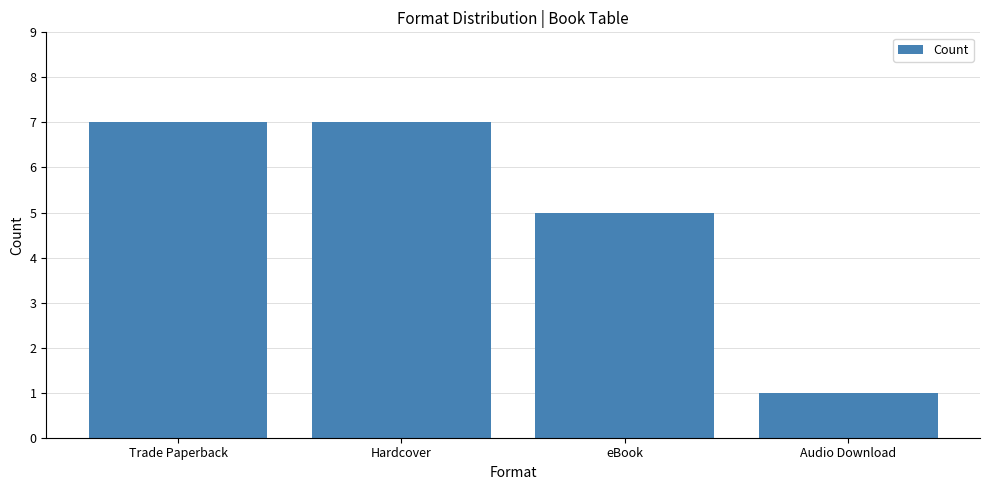

How many bars are there in total?

4